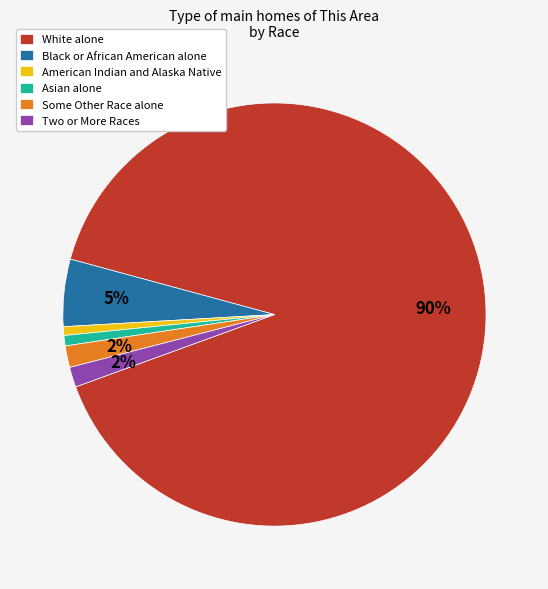

True or false: Black or African American alone accounts for 12% of the total.

False